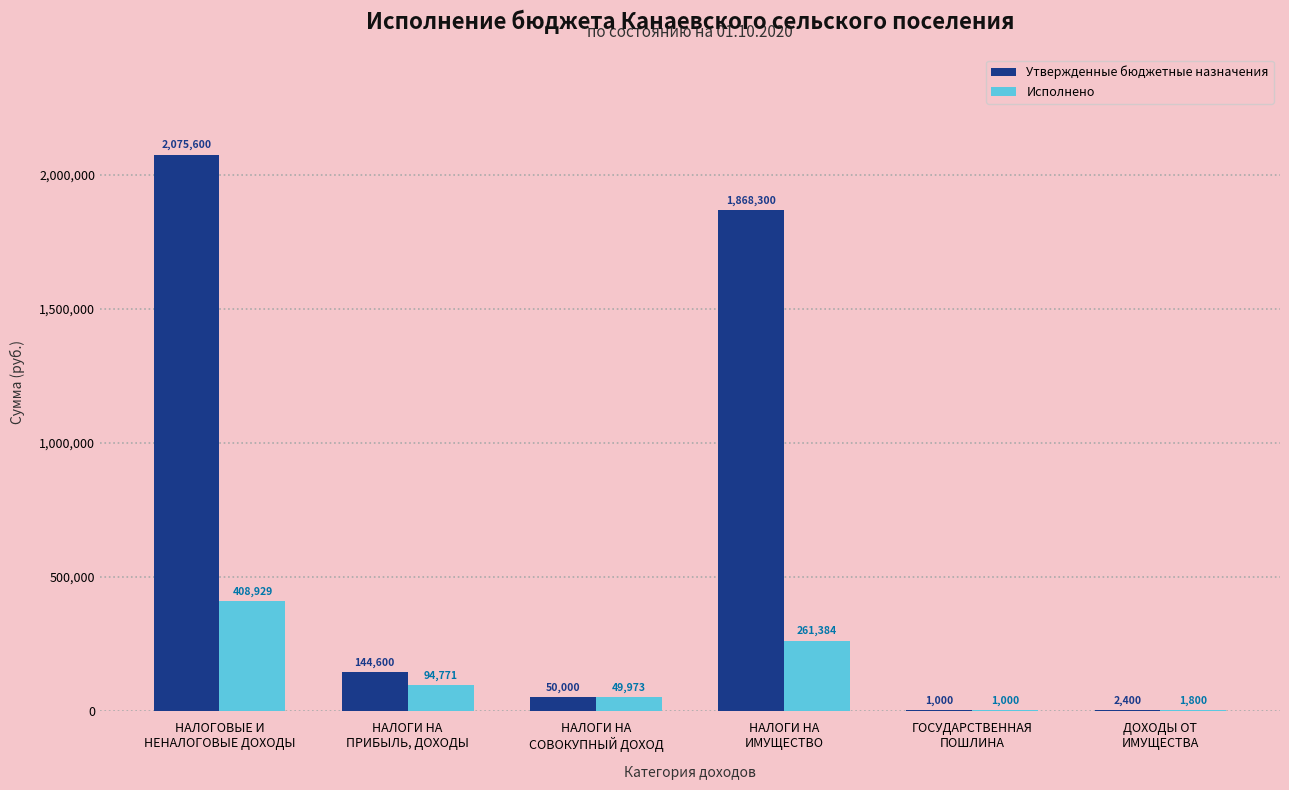

What is the greatest value displayed?

2075600.0